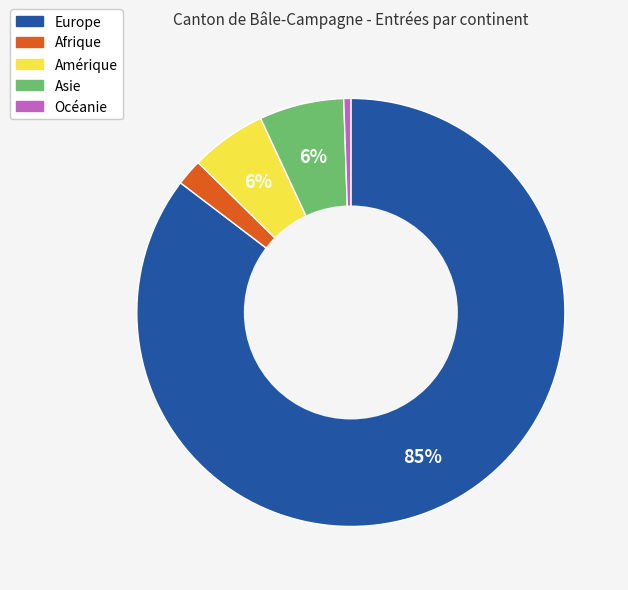

The Asie slice represents 1% of the pie. True or false?

False